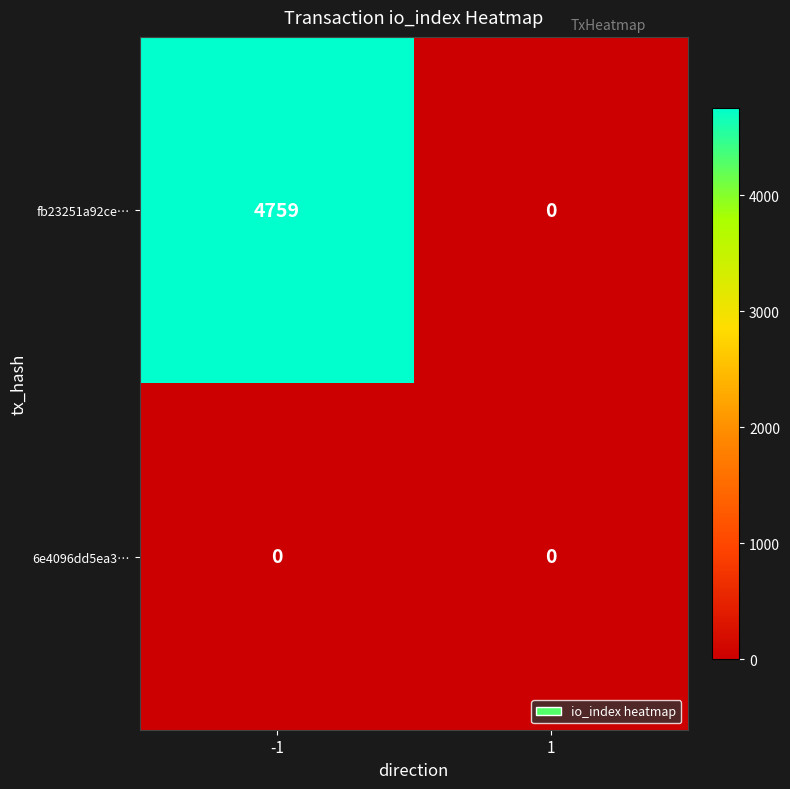

Rank the series by their maximum value, from highest to lowest.

fb23251a92ce…, 6e4096dd5ea3…